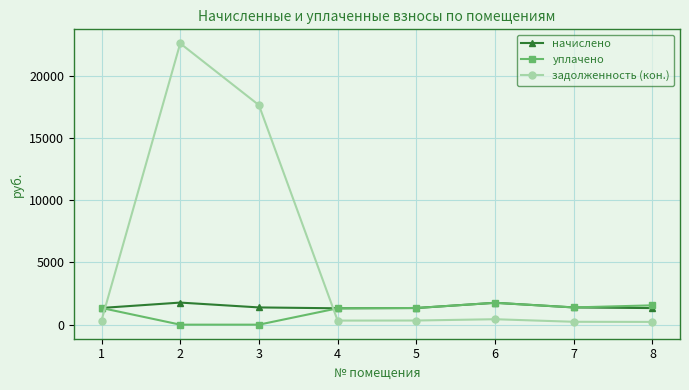

Which series has the largest total across all categories?

задолженность (кон.)